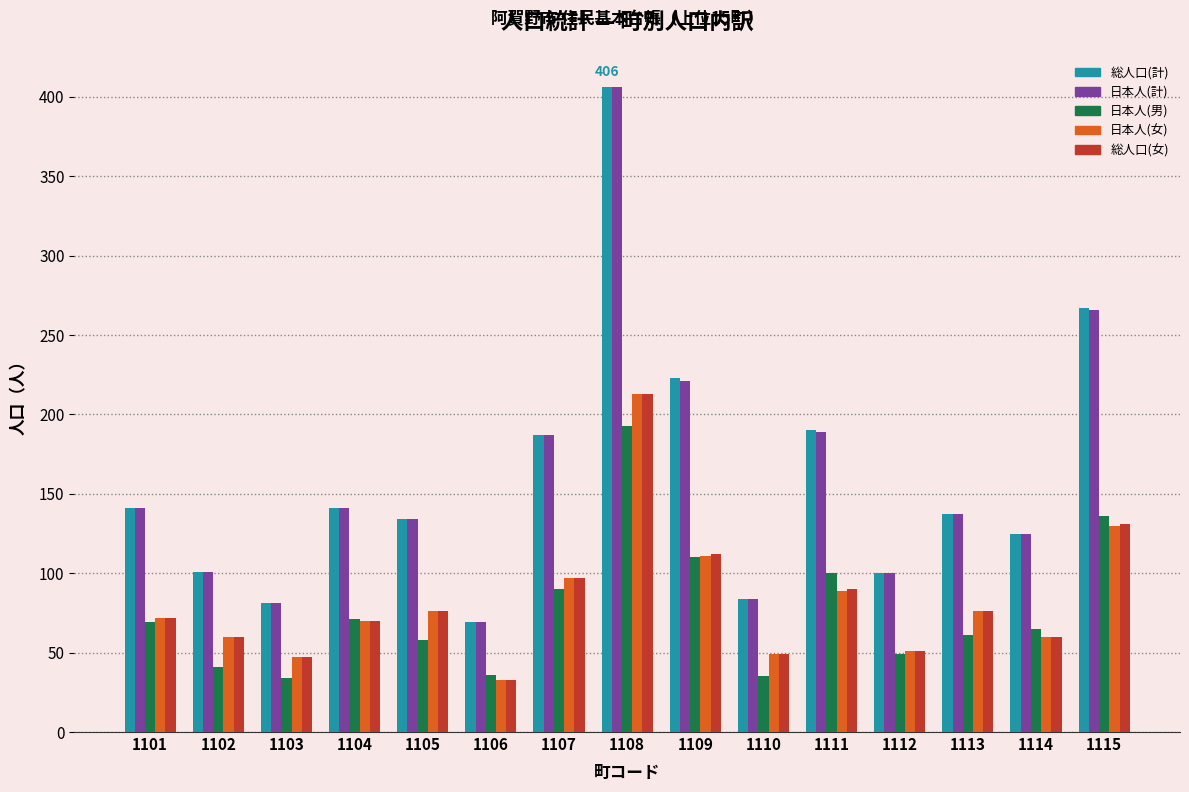

Is it true that 総人口(計) equals 223 at 1109?

True